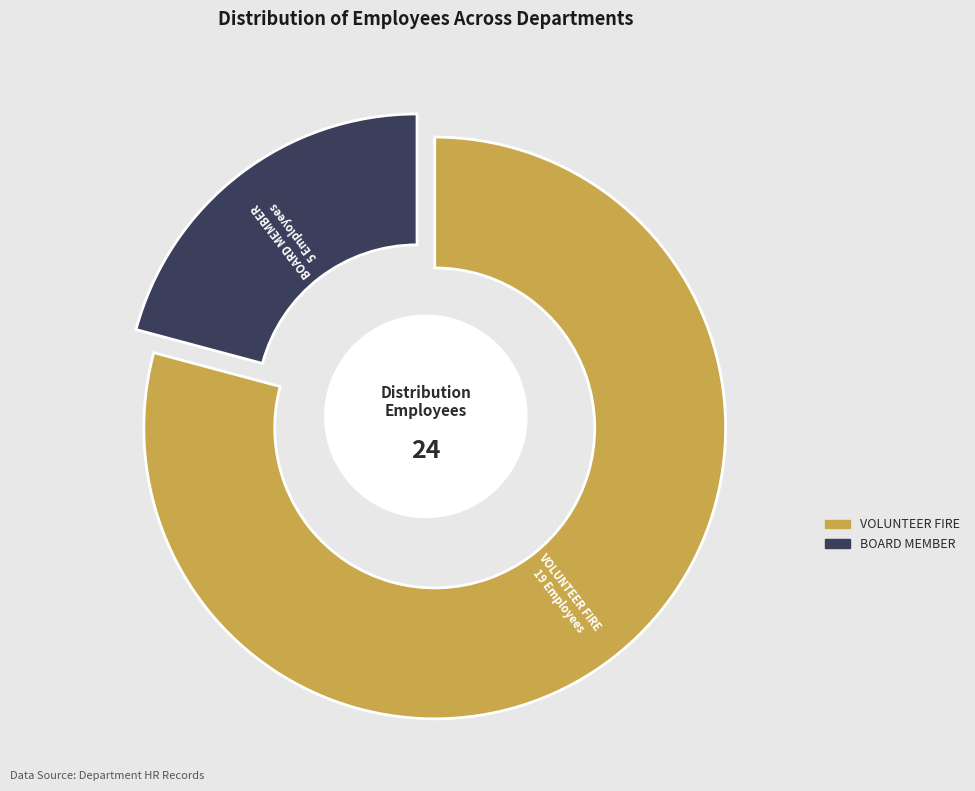

What portion of the pie excludes Board Member?

79.2%